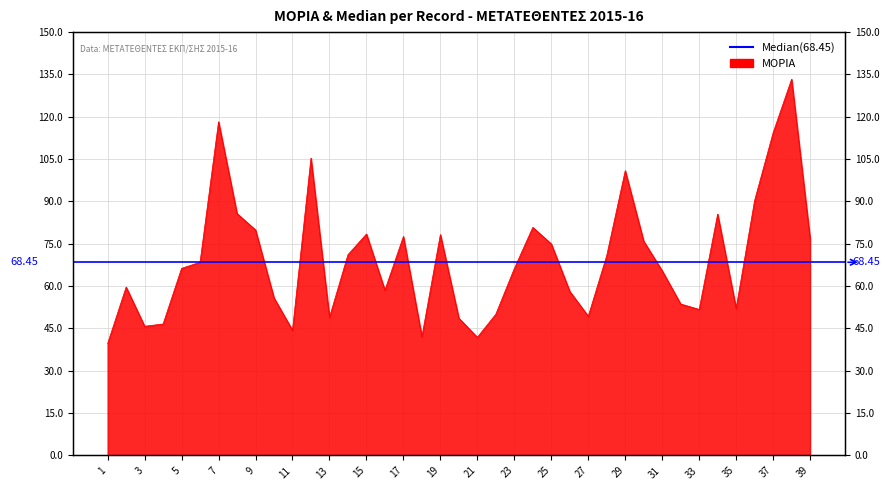

How many lines are shown in the chart?

1